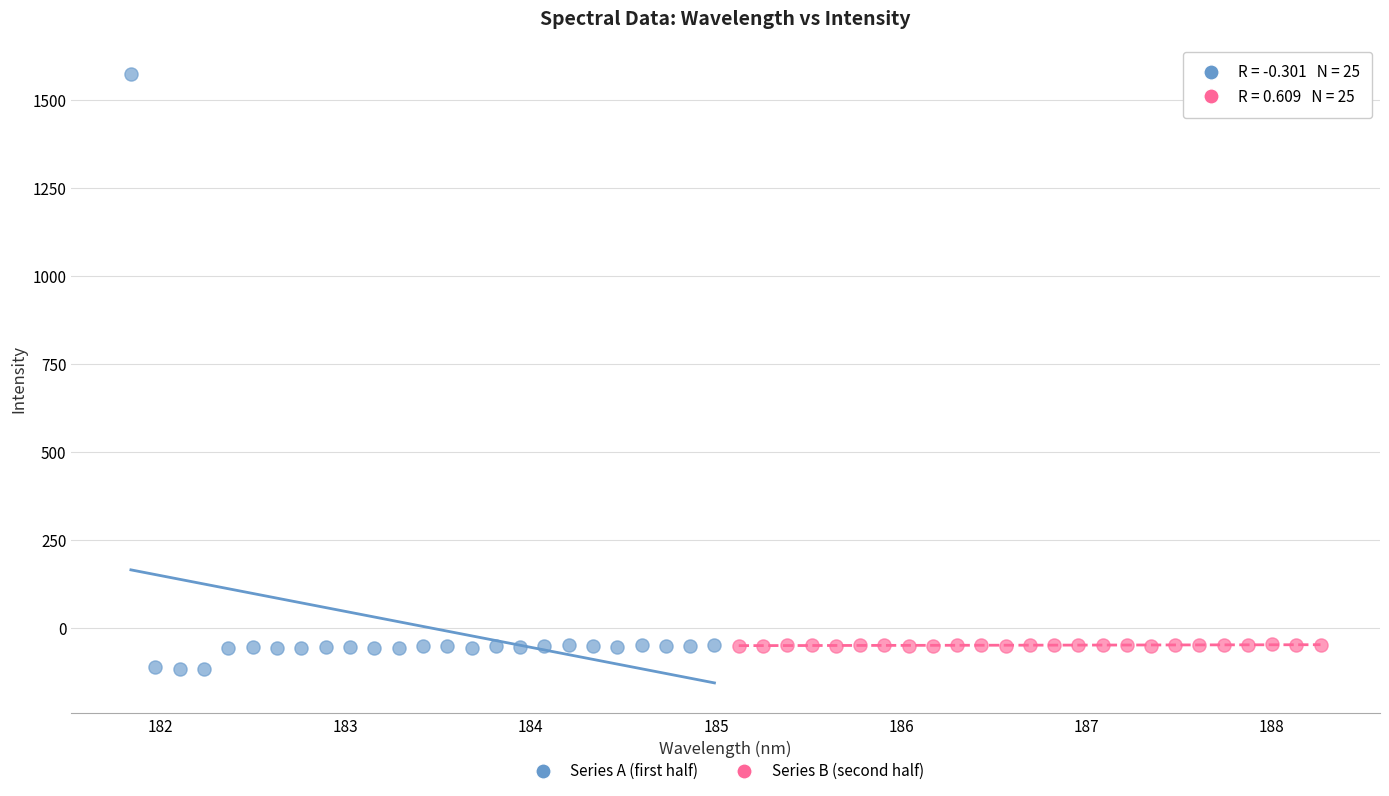

Which series contains the highest Y value?

Series A (first half)